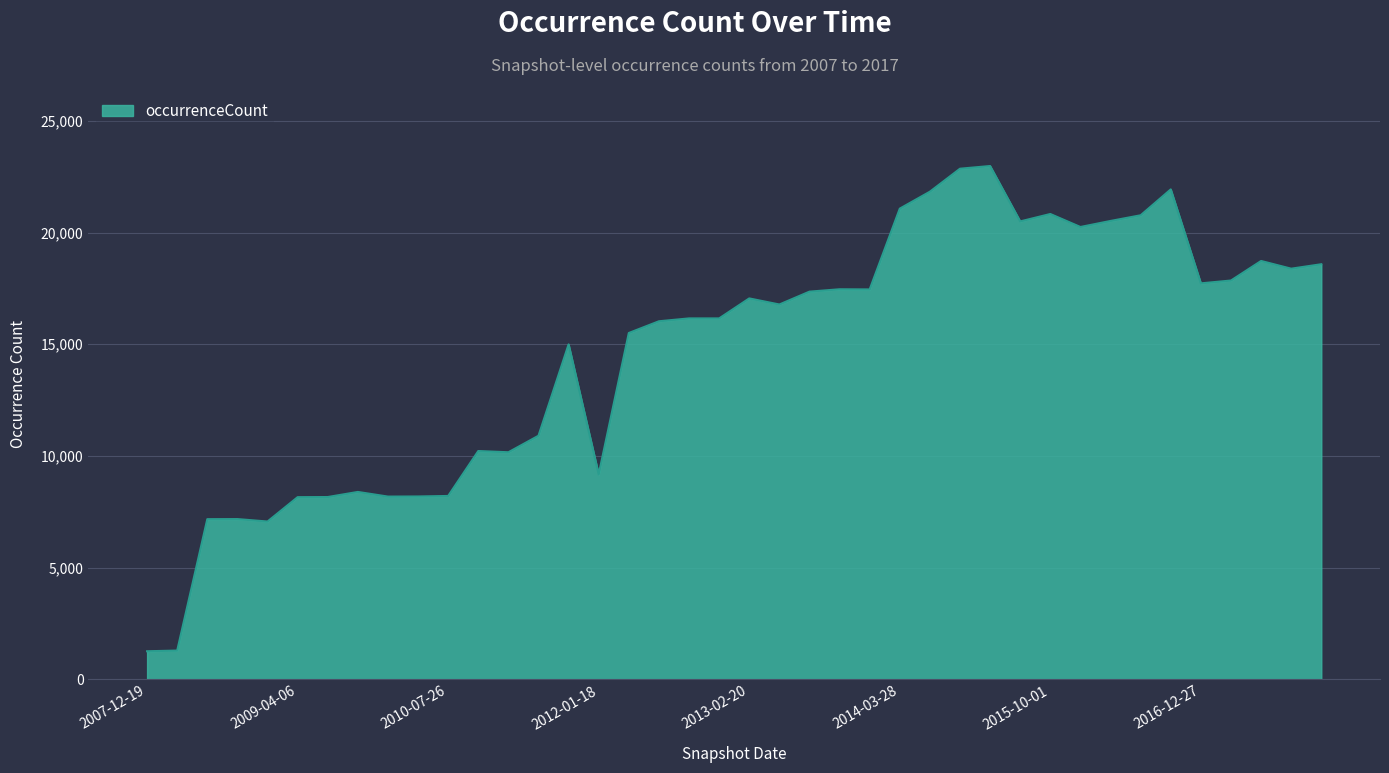

What is the greatest value displayed?

22978